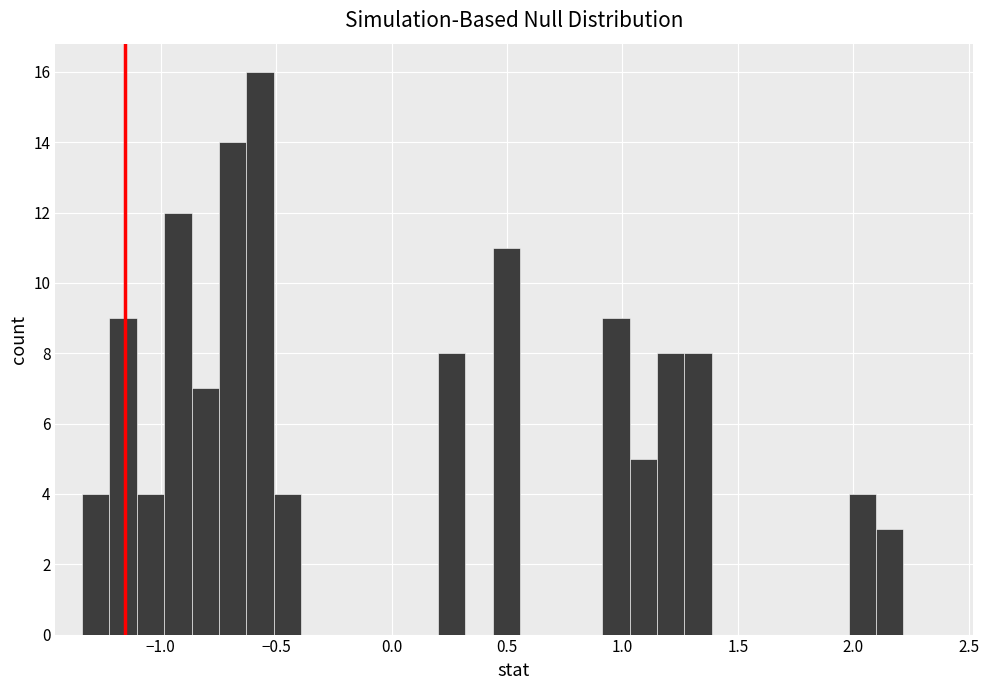

Read against the x-axis, roughly where is the centre of the tallest bar?

-0.55